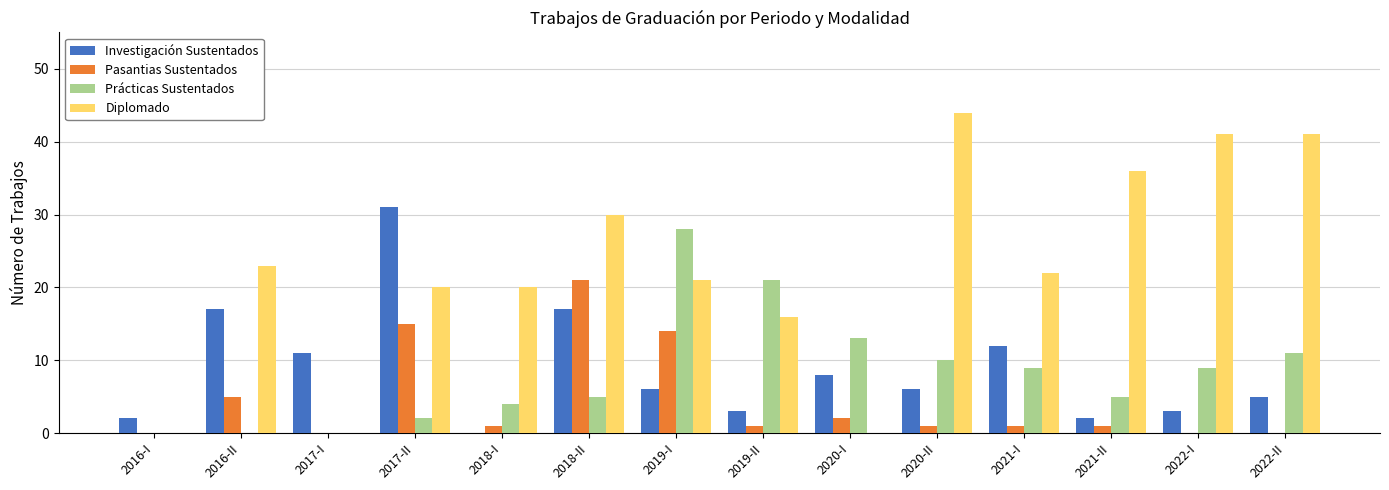

How many values in Investigación Sustentados are above zero?

13